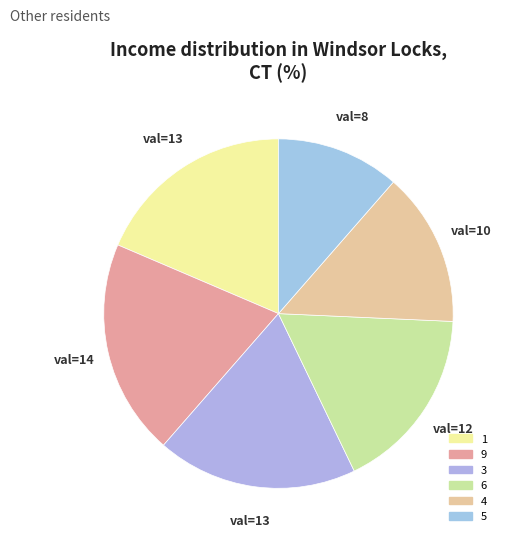

Count the number of slices in the pie.

6